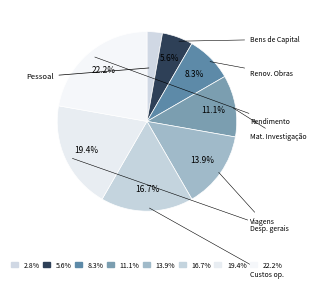

How many segments does this pie chart have?

8